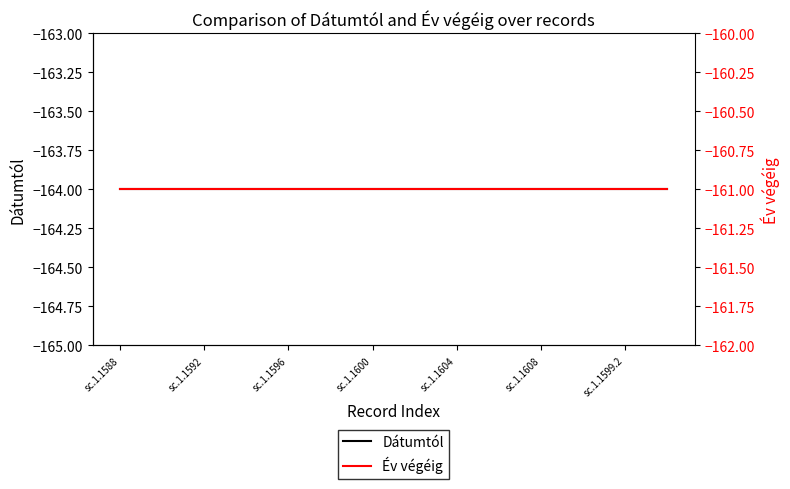

What is the sum of the Dátumtól values at sc.1.1600 and 23?

-328